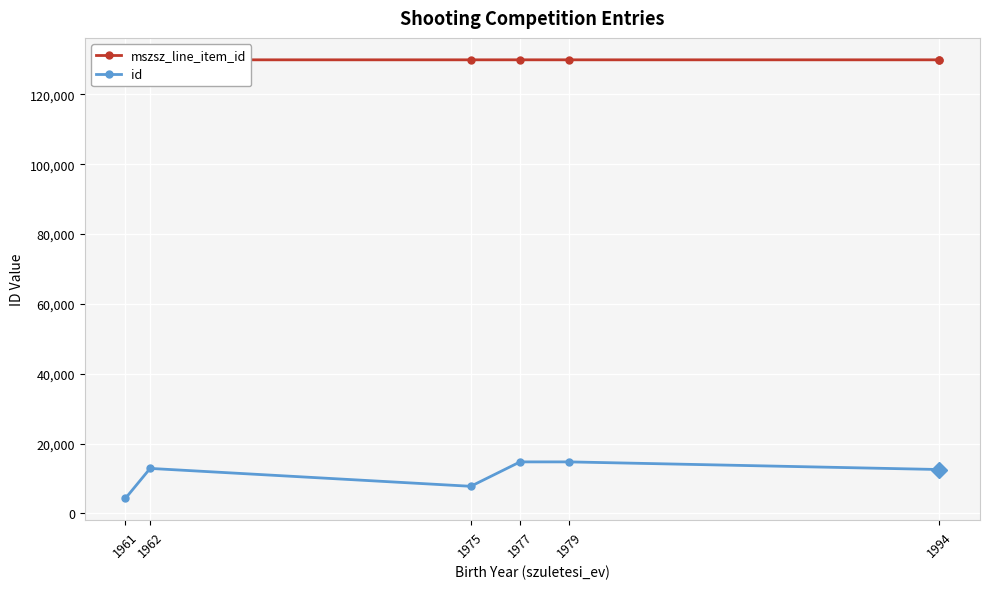

Which category has the lowest value in the mszsz_line_item_id series?

1975